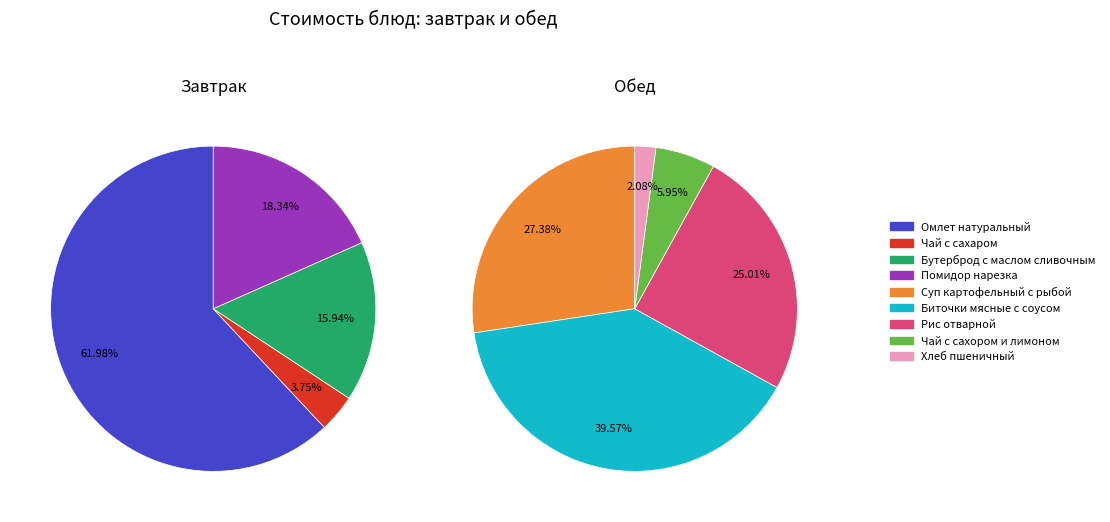

Is Рис отварной the majority of the pie?

No